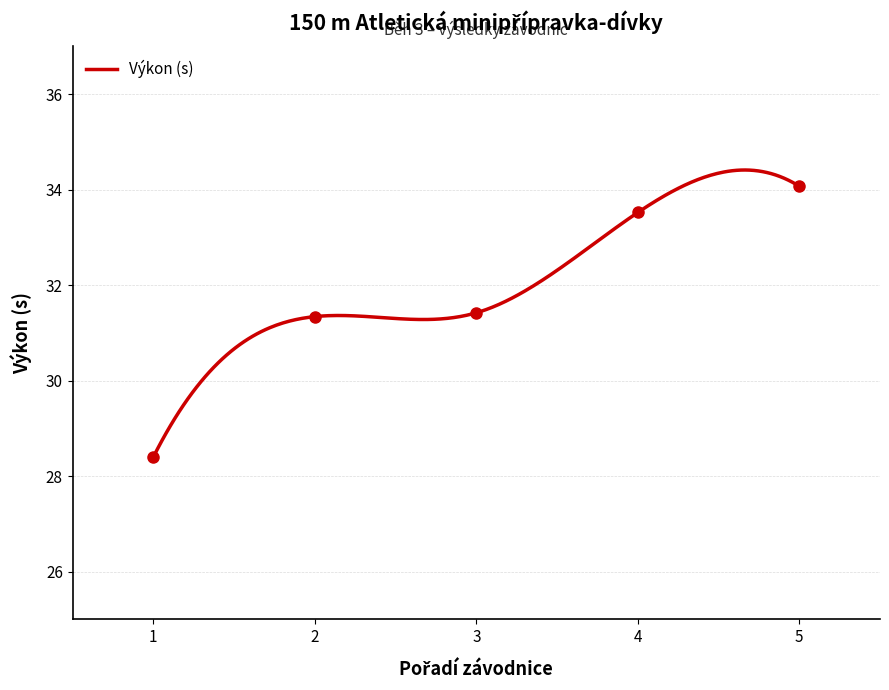

How many data points are above 31?

4